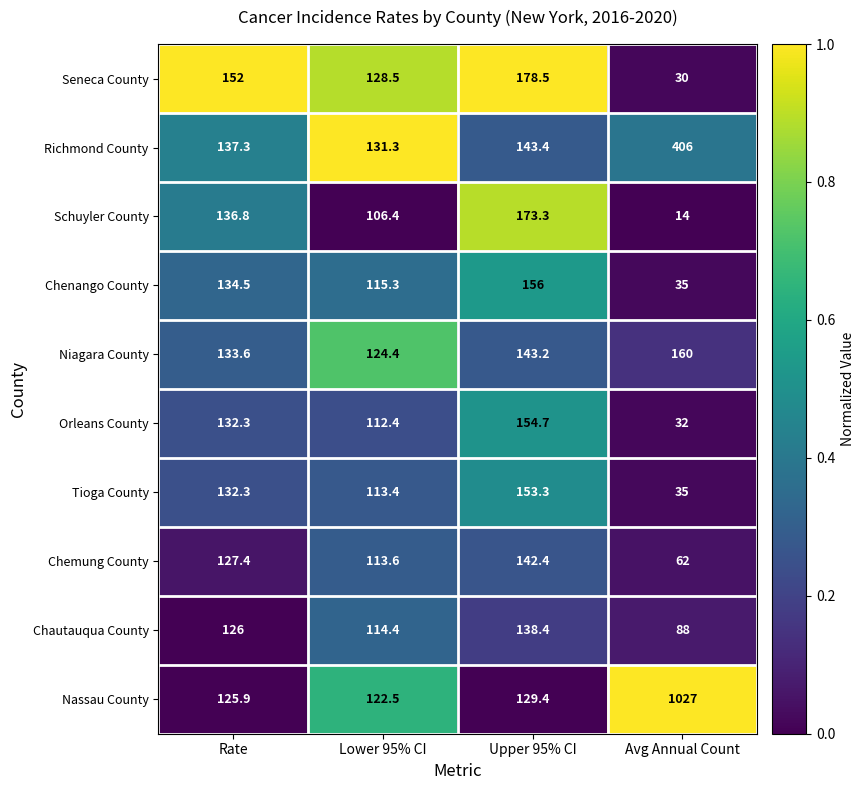

Which series has the widest spread of values?

Nassau County